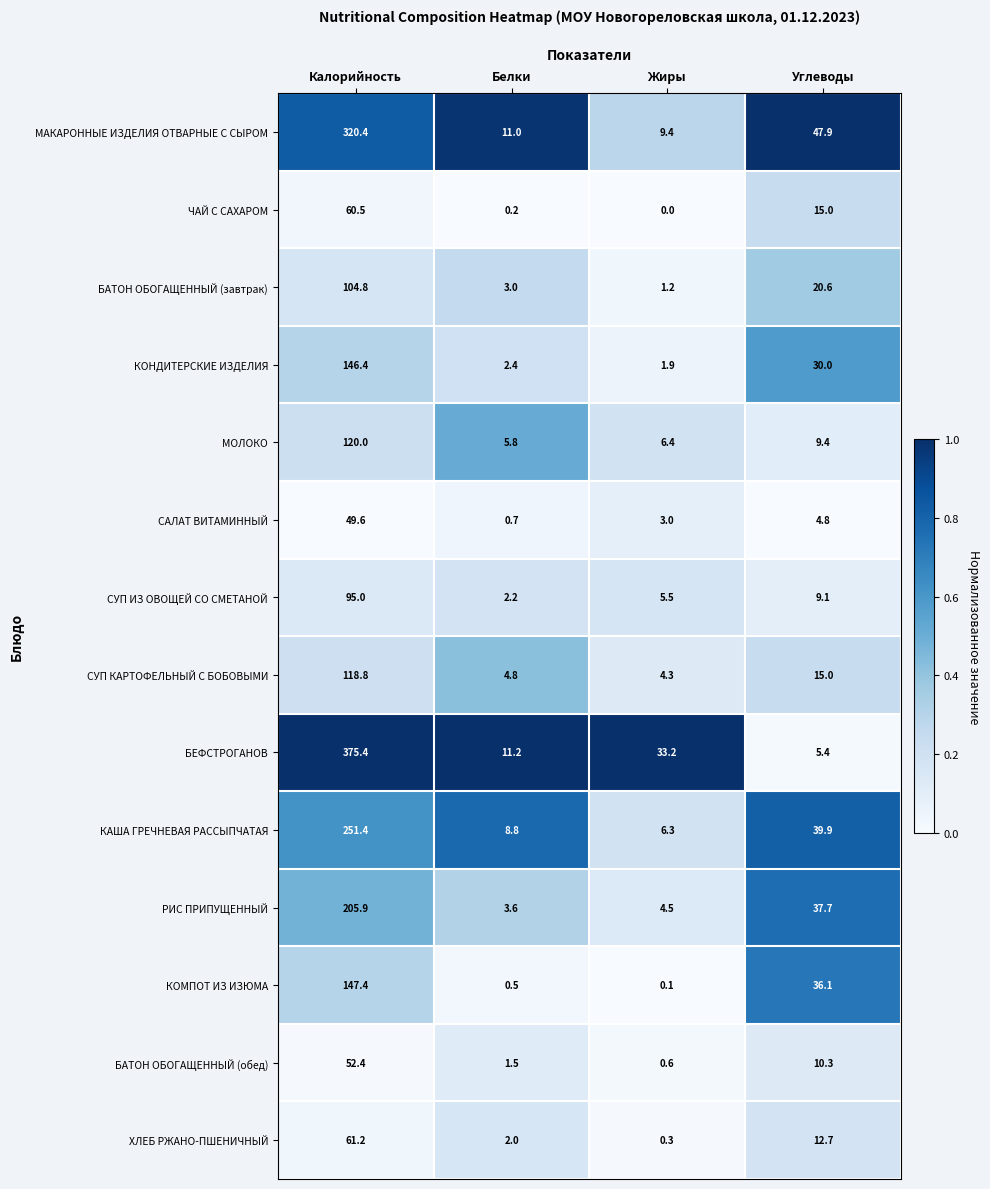

What is the difference between the maximum and minimum values in the ЧАЙ С САХАРОМ series?

60.5